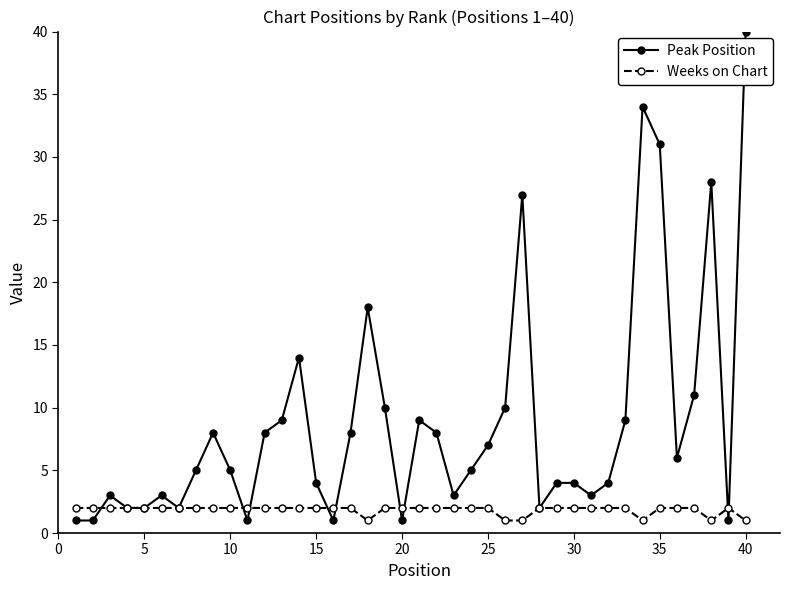

What is the maximum value shown in the chart?

40